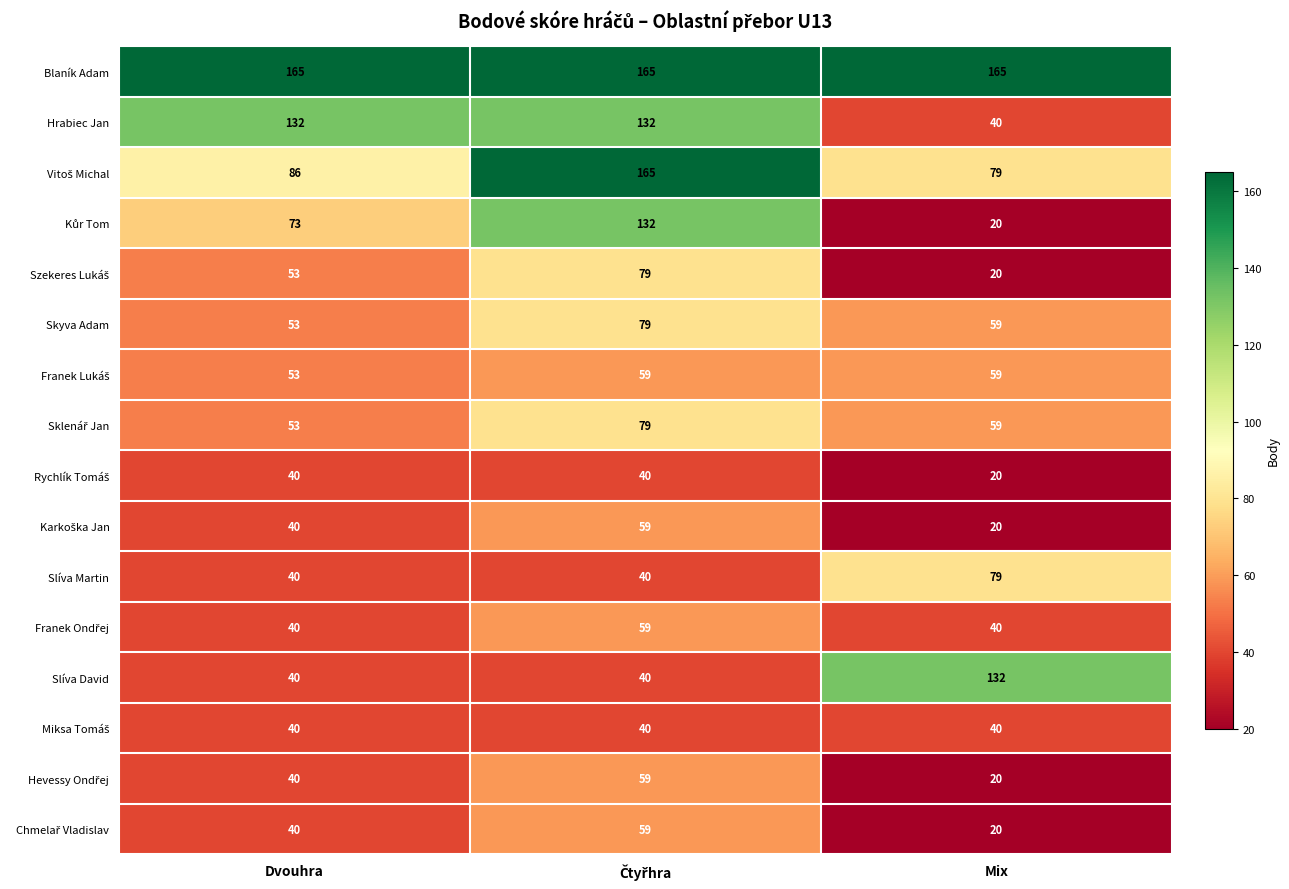

What is the spread (max minus min) of values at Dvouhra?

125